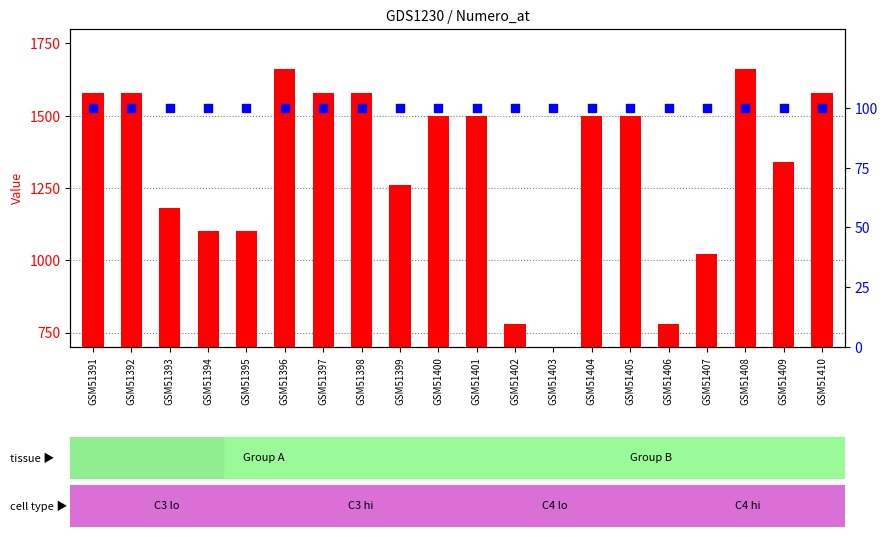

Which series has the largest Y range (max minus min)?

count